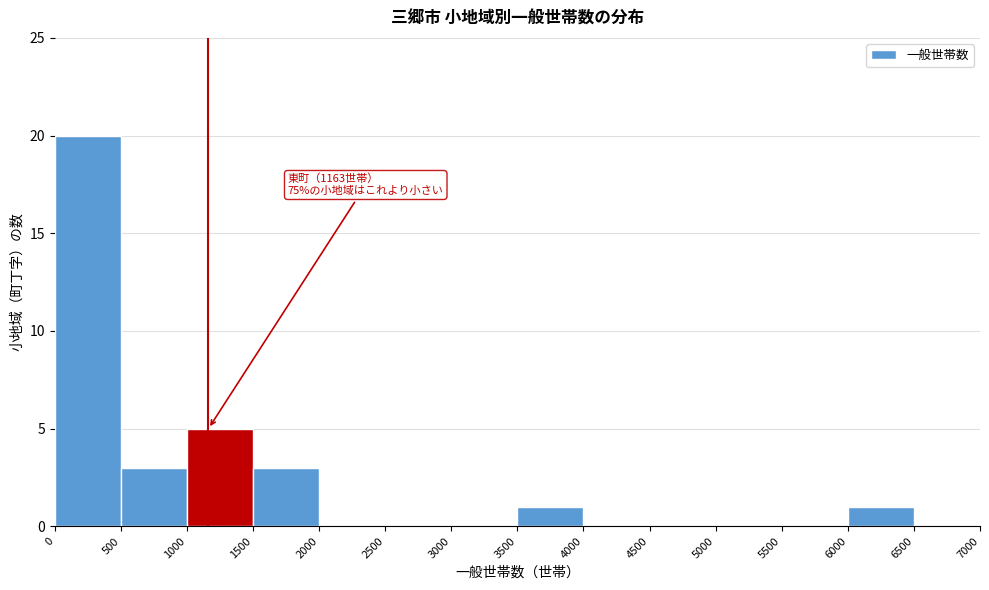

Which range on the x-axis has the tallest bar?

0 to 500